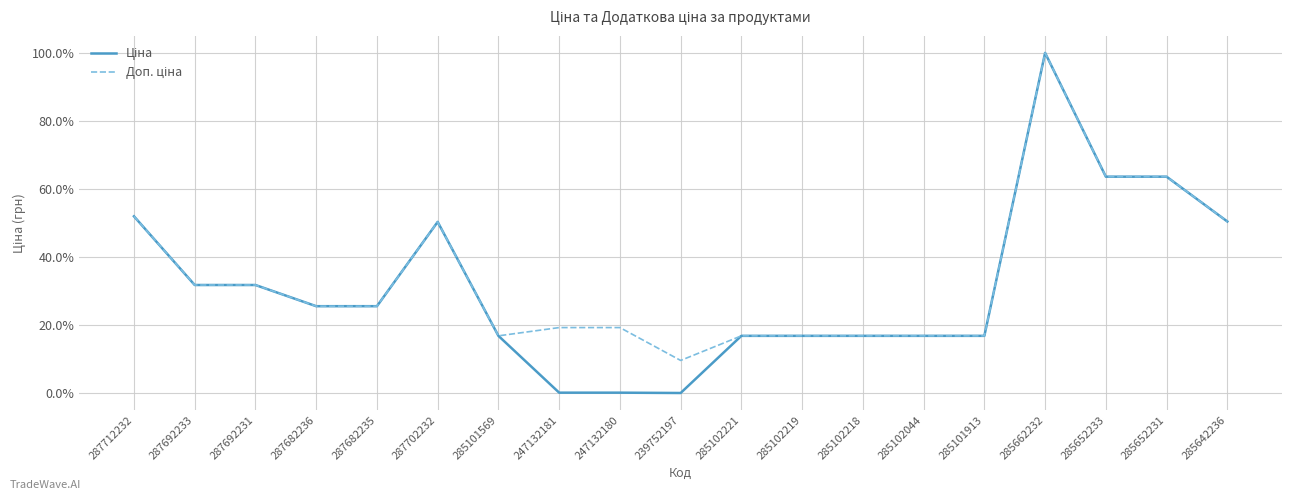

At which category is the sum across all series the highest?

285662232